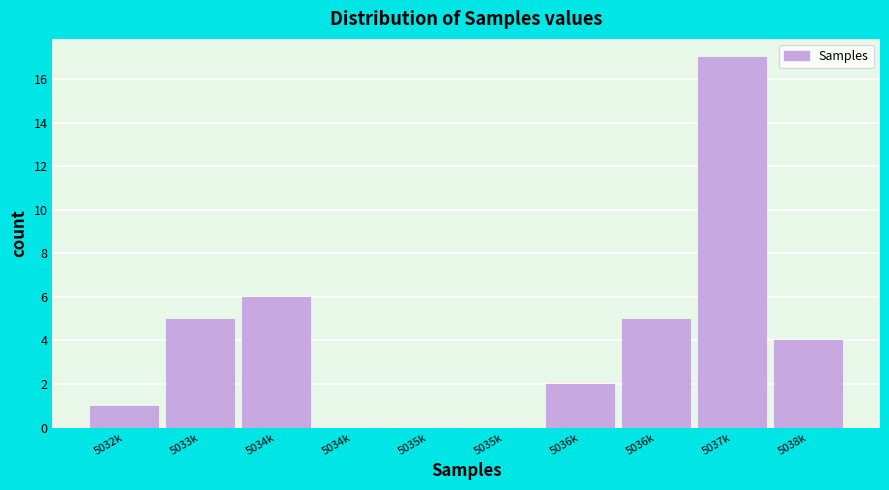

How many data points does each series have?

10